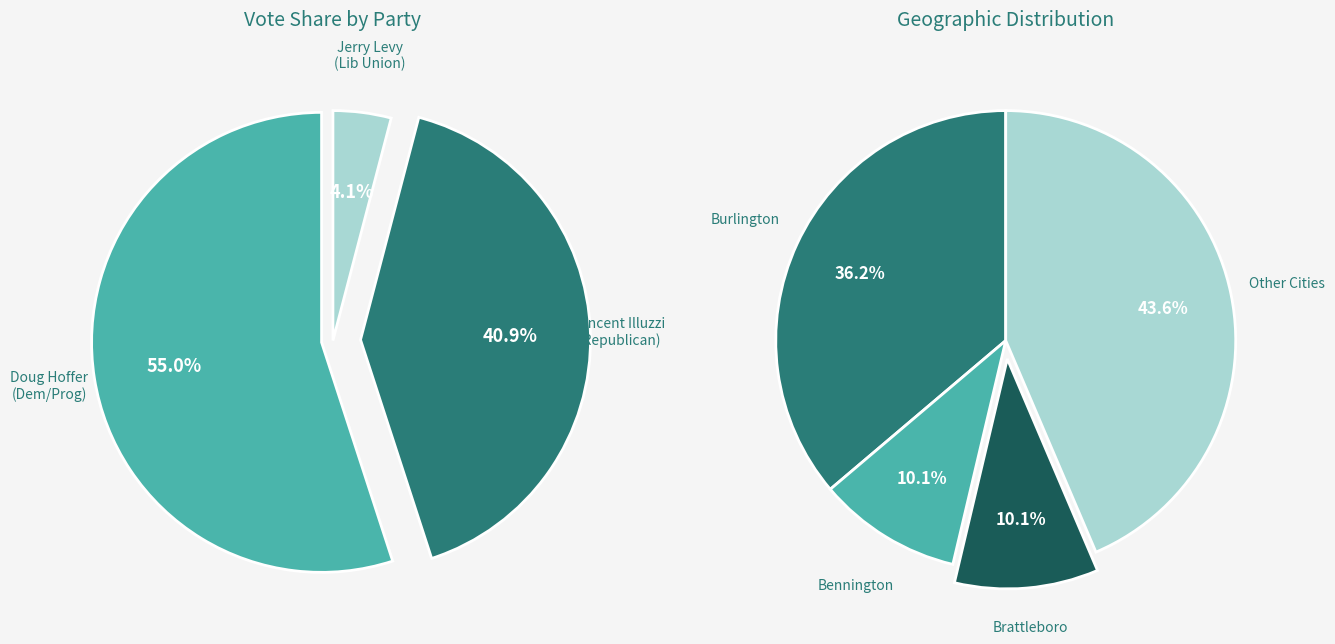

Rank the series by their average value, from highest to lowest.

Doug Hoffer (Democratic/Progressive), Vincent Illuzzi (Republican), Jerry Levy (Liberty Union)